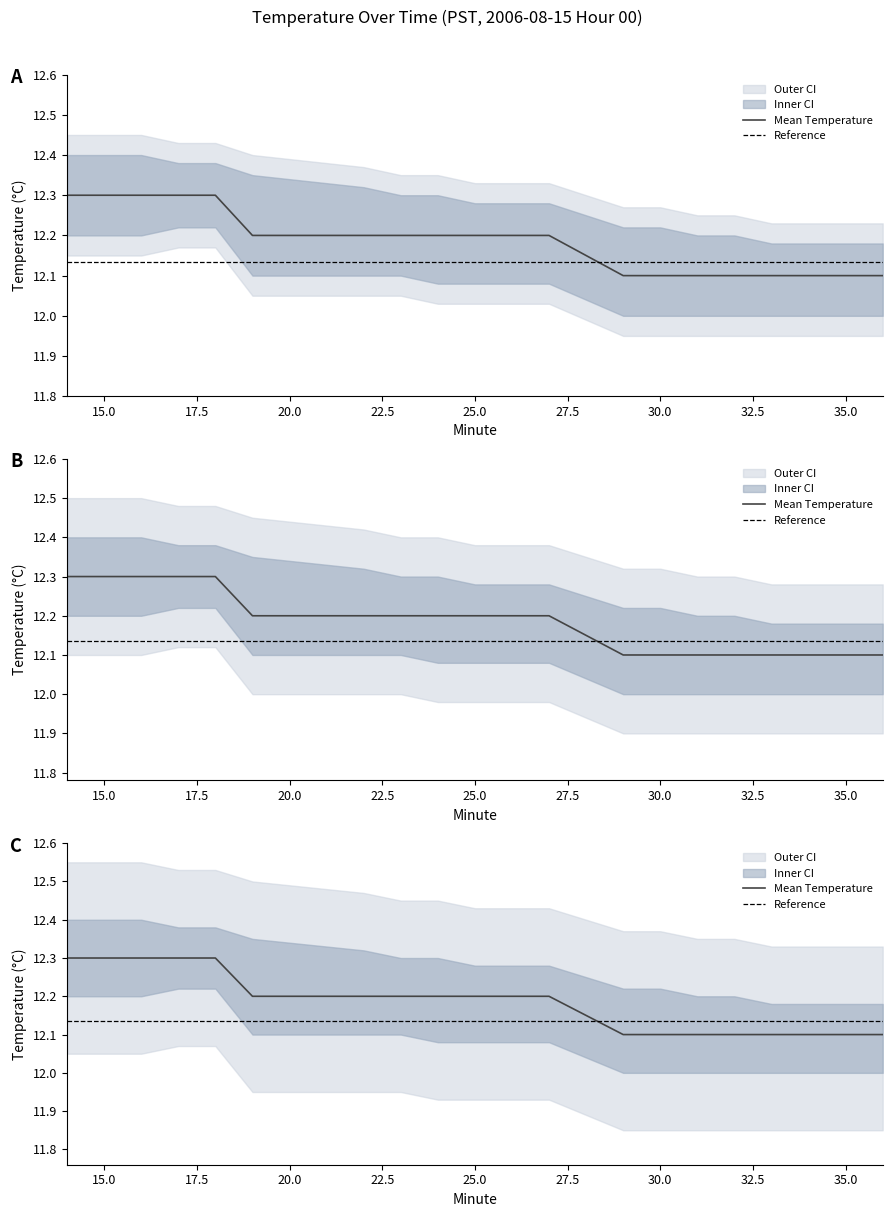

True or false: Mean Temperature and Lower Band intersect in this chart.

False